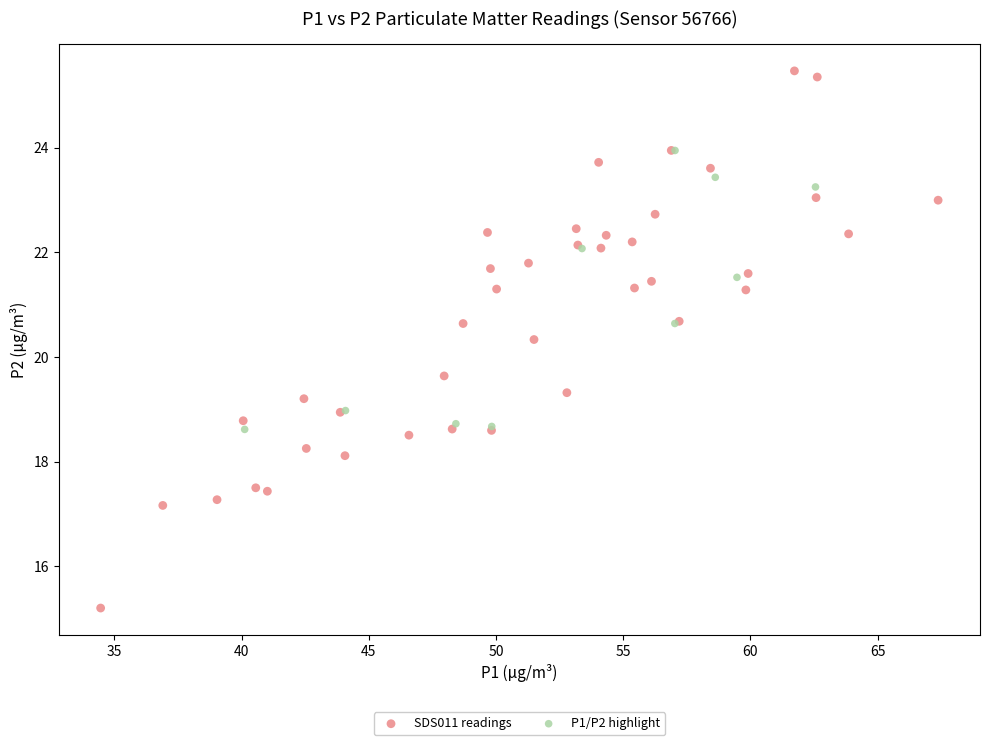

Which series has the widest spread of Y values?

SDS011 readings